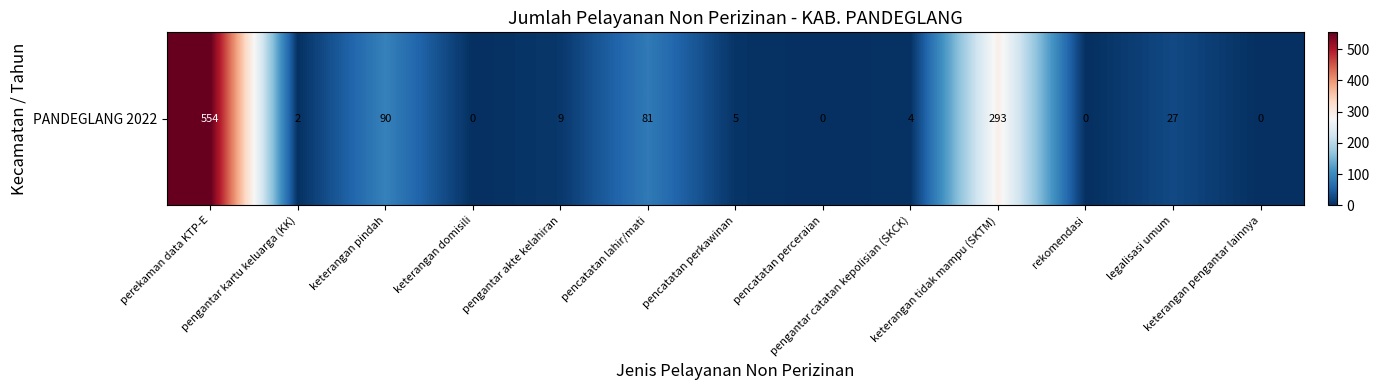

The chart shows a value of 81 at pencatatan lahir/mati. True or false?

True